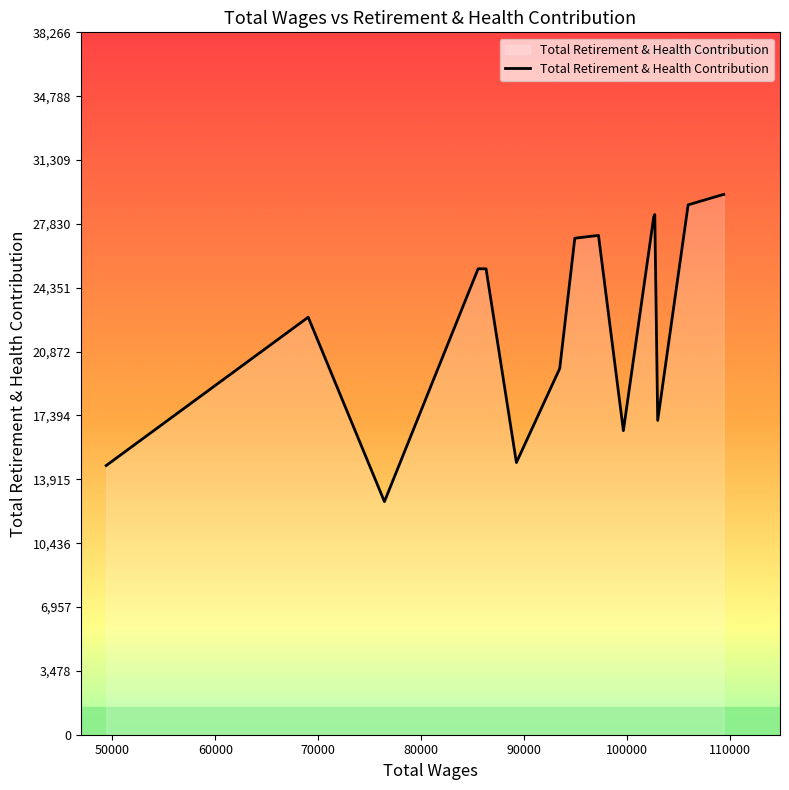

What is the minimum value shown in the chart?

12699